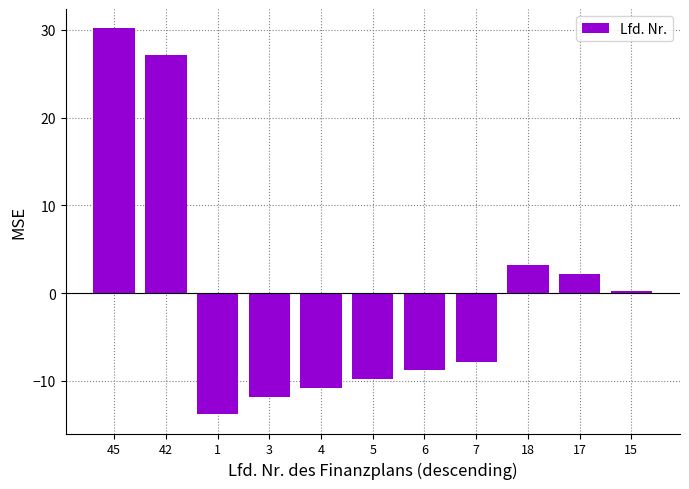

What is the difference between the maximum and second lowest values?

42.0